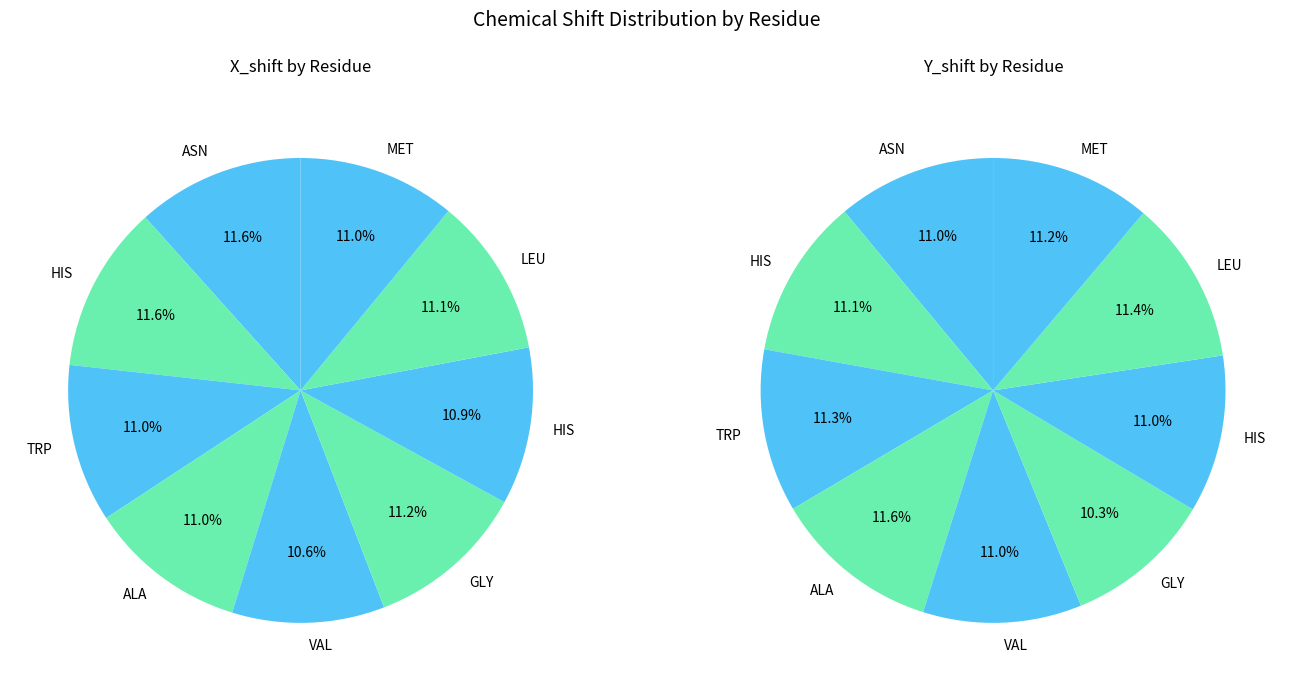

How many slices are in this pie chart?

9